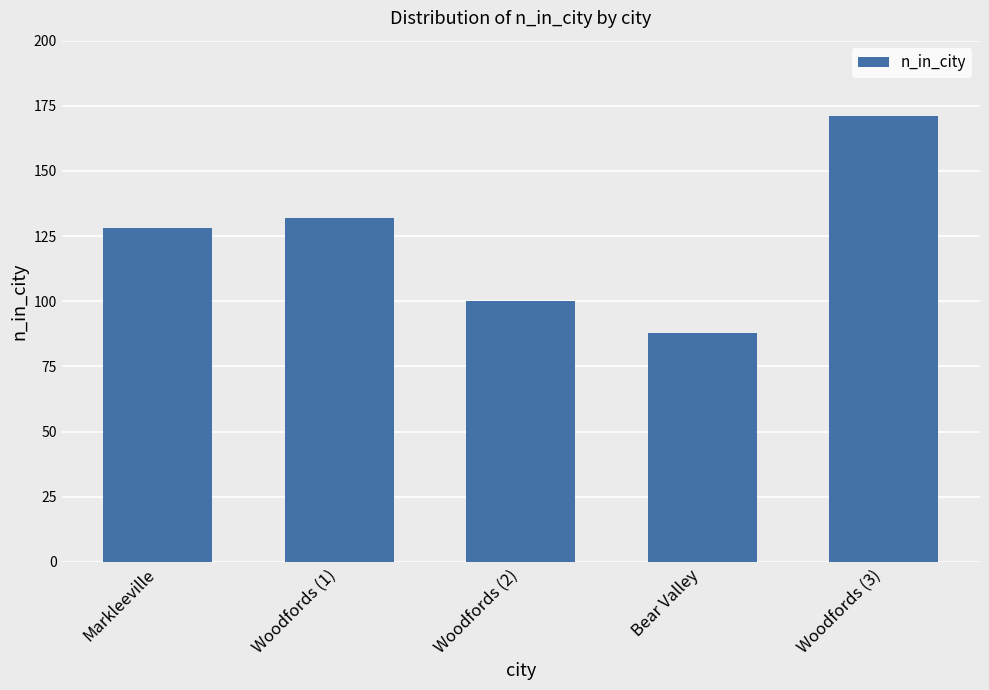

Is it true that the value at Woodfords (3) is 59?

False